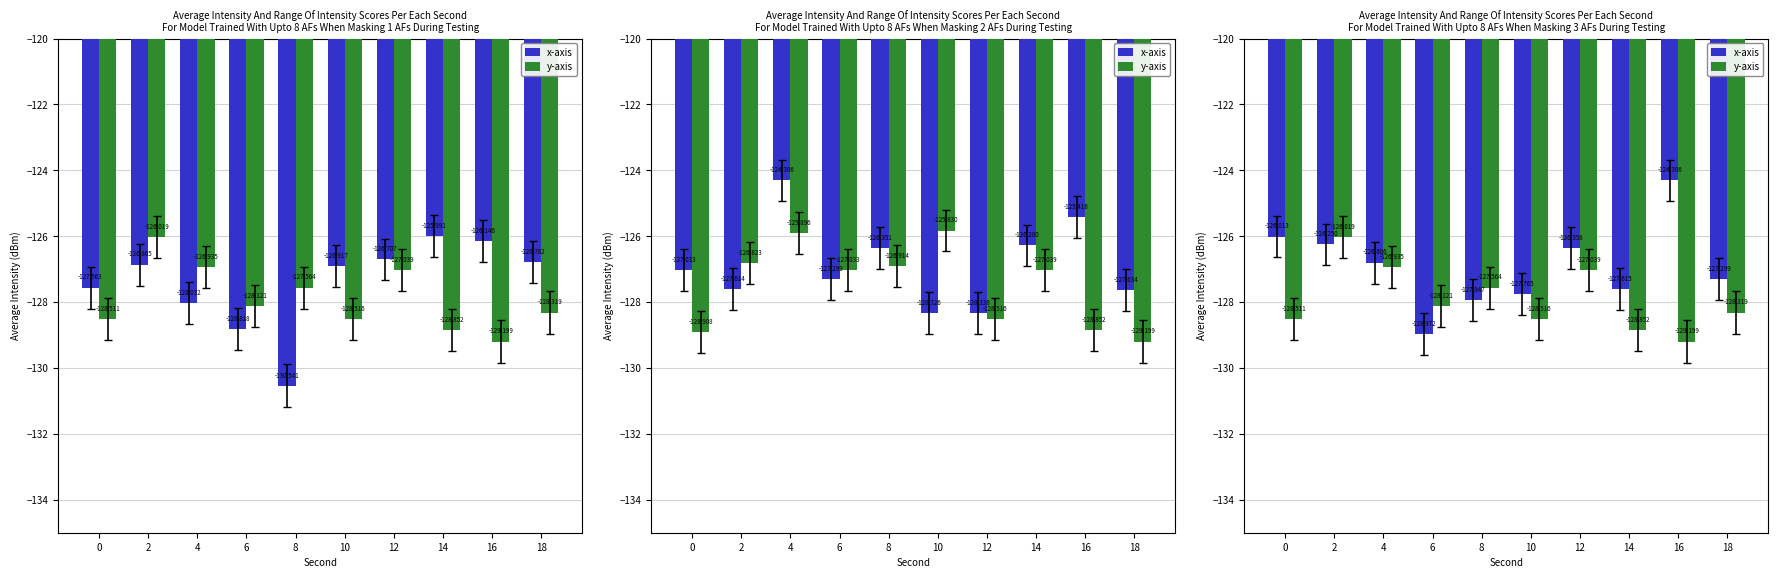

What is the maximum value for y-axis?

-126.0